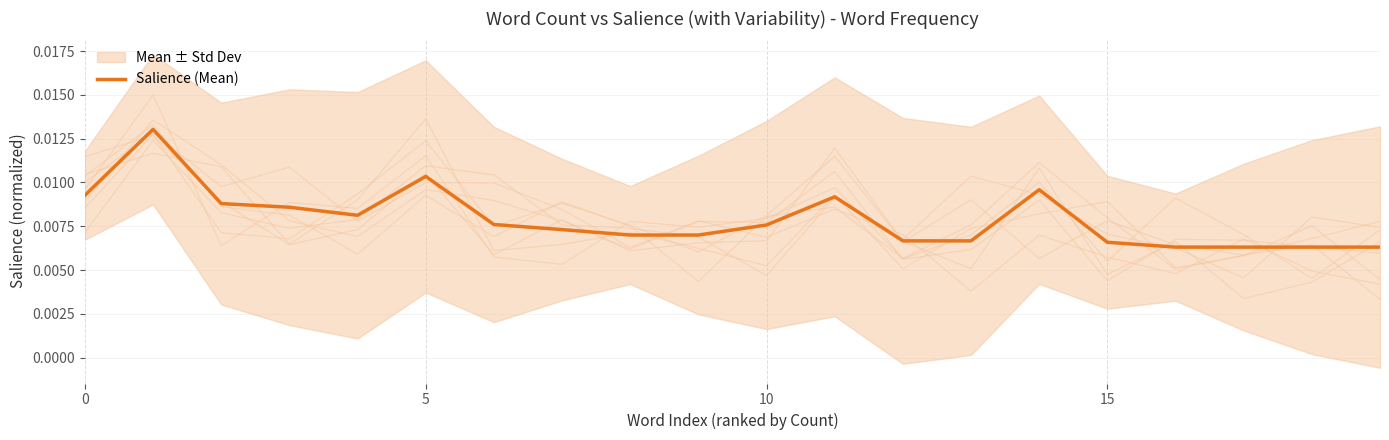

Does the chart have visible grid lines?

Yes